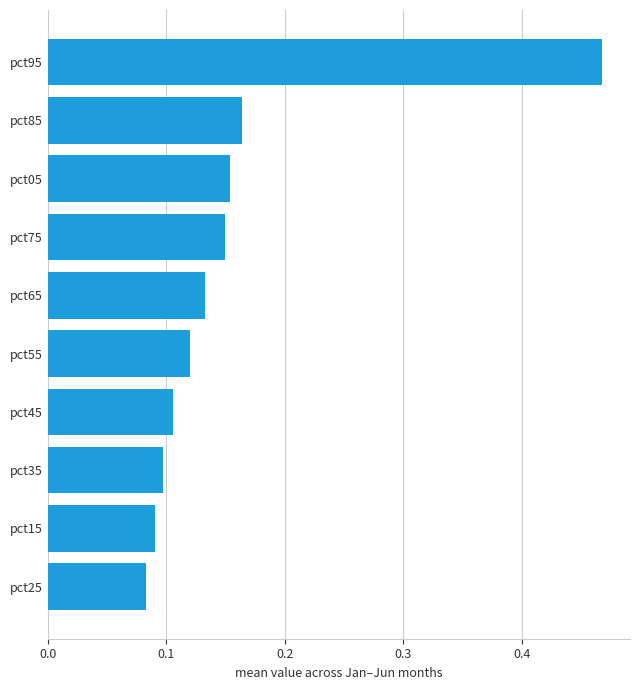

Count the values in the range 0 to 1.

10